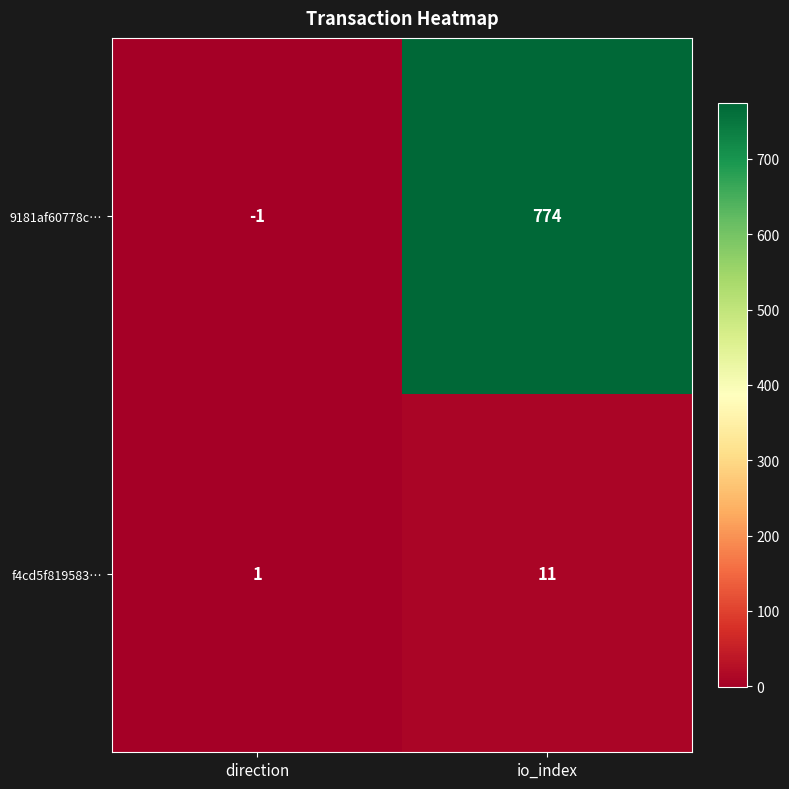

Reading left to right, list all the values displayed in this chart.

9181af60778c…: -1	774
f4cd5f819583…: 1	11